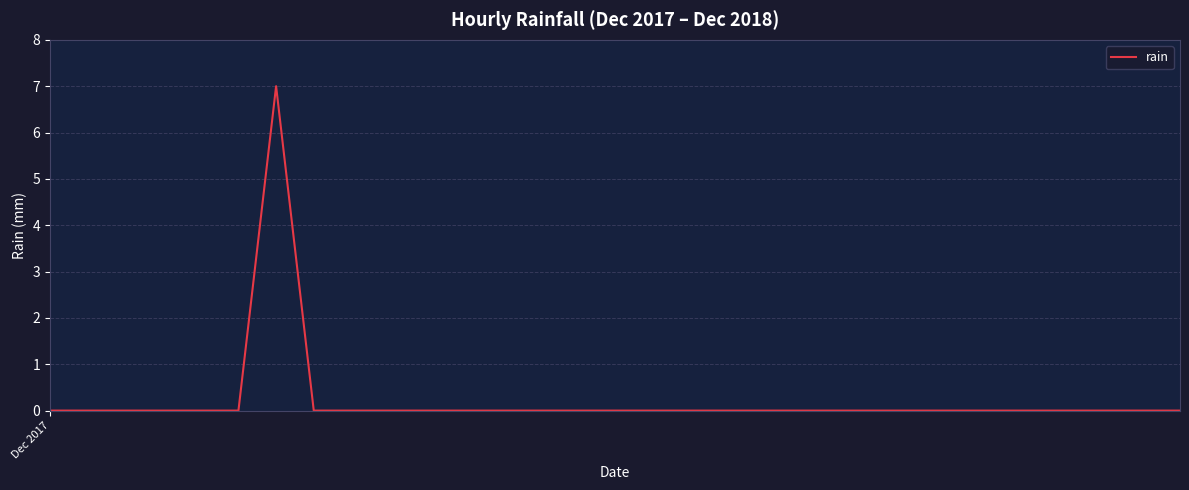

What is the greatest value displayed?

7